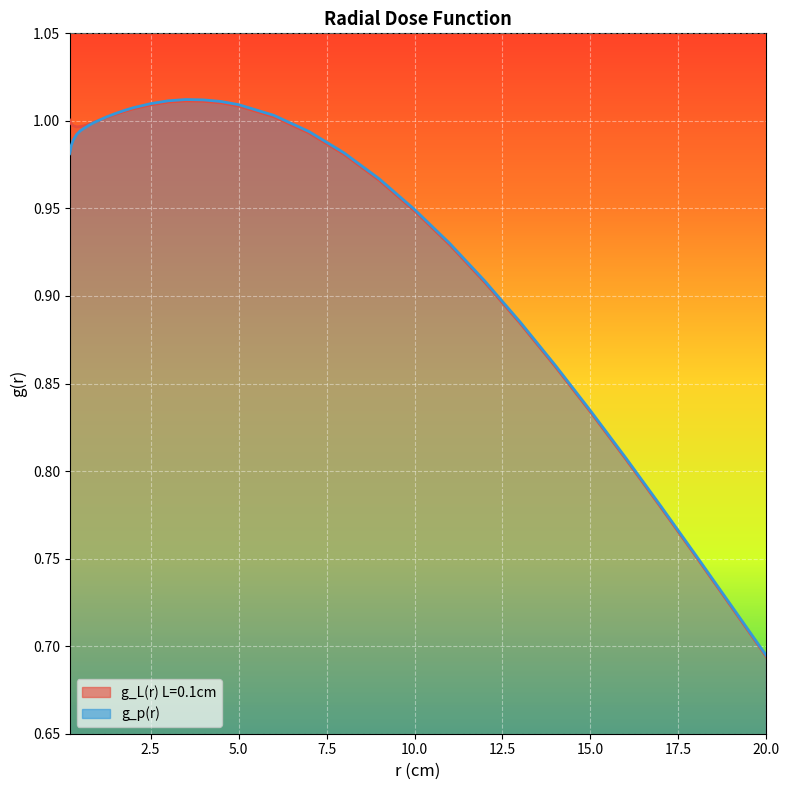

Is it true that g_L(r) L=0.1cm equals 1.0 at 2.0?

True